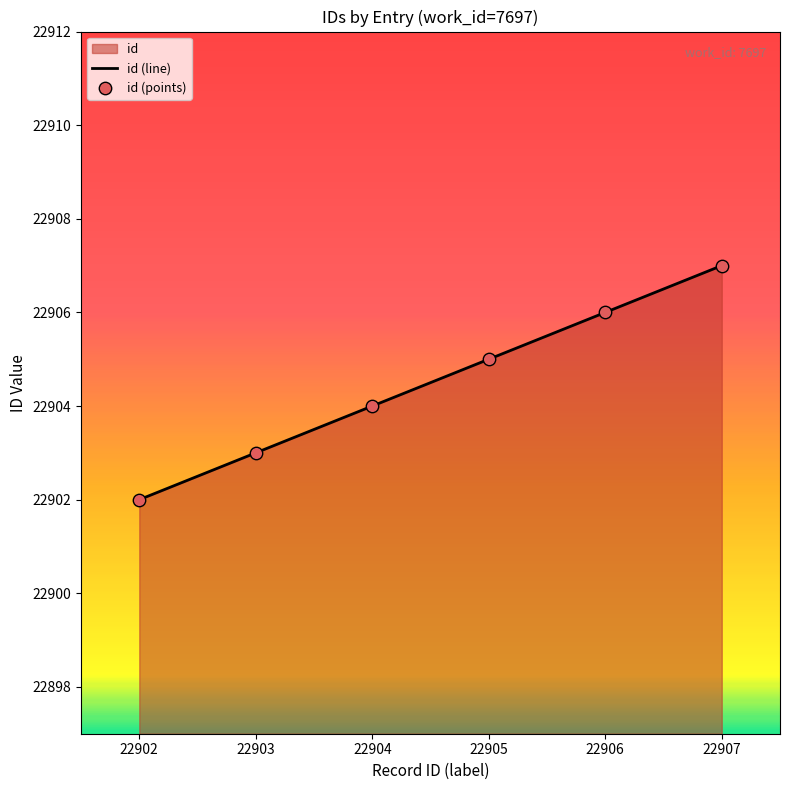

Between 22905 and 22906, which is larger?

22906